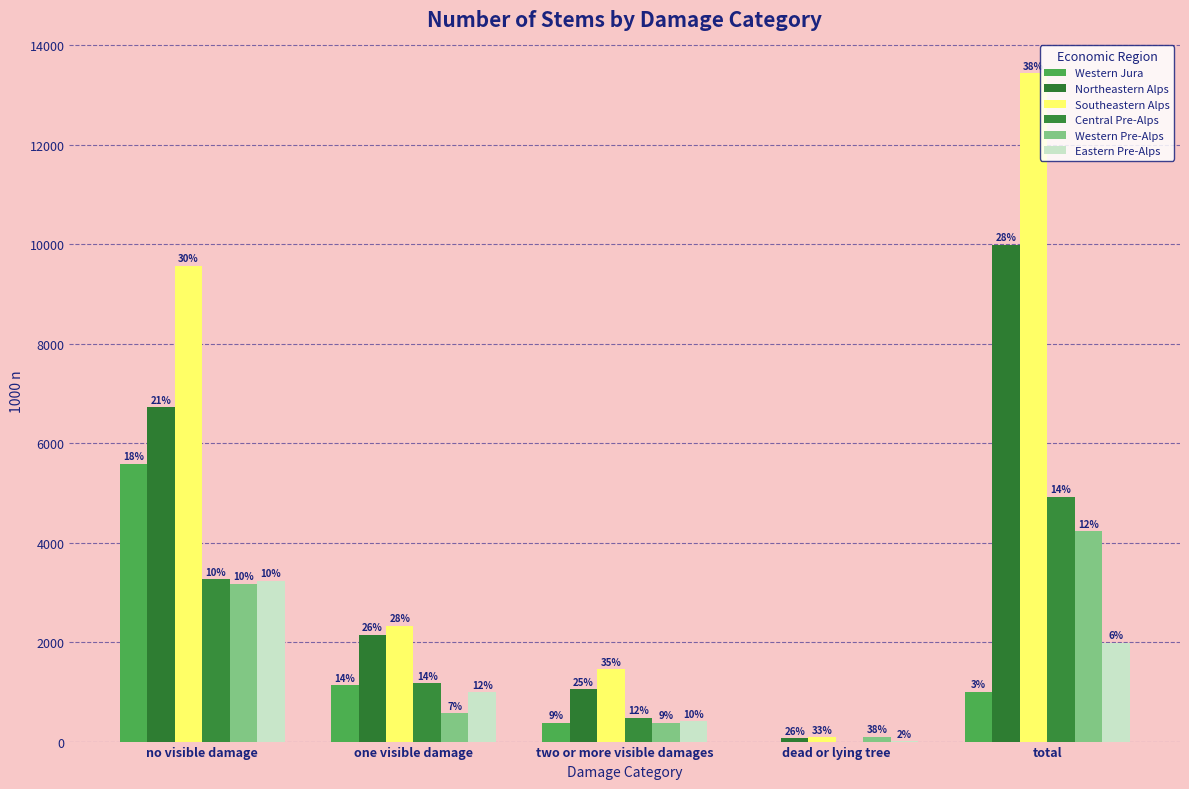

What is the maximum value for Southeastern Alps?

13434